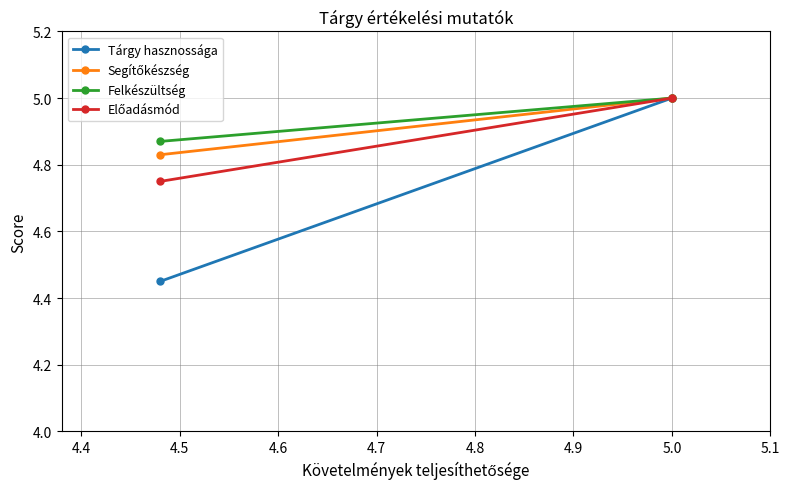

Is the value of Segítőkészség at 4.3 greater than the value of Tárgy hasznossága at 4.3?

Yes